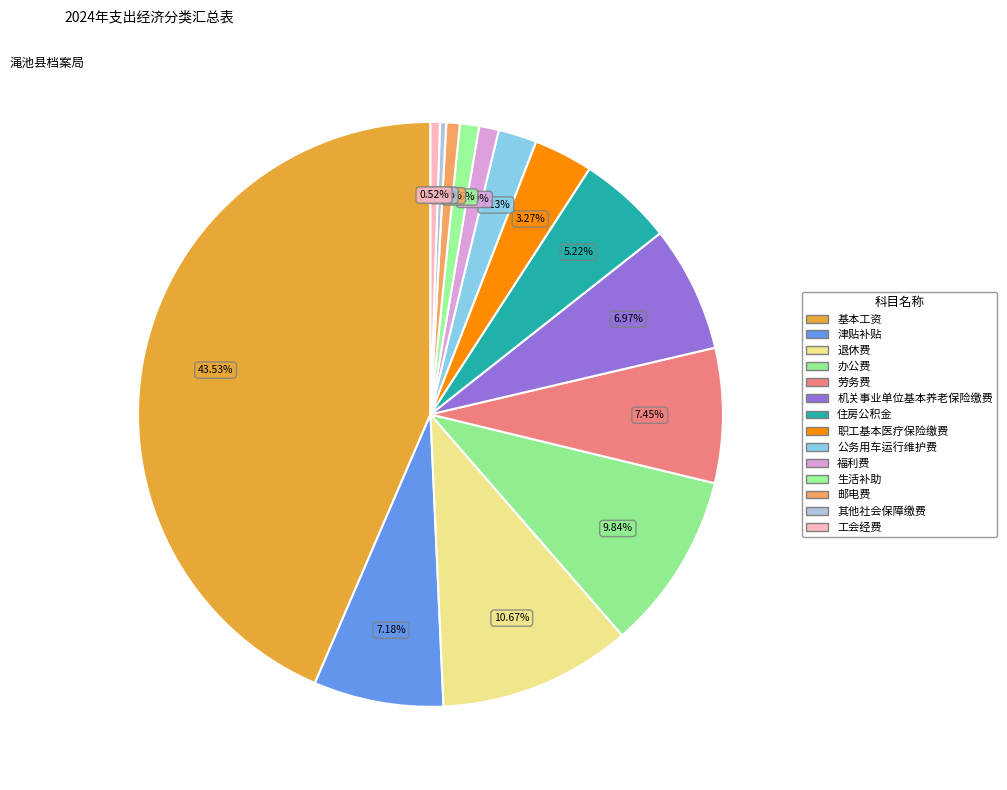

To the nearest percent, what is the difference between the 生活补助 and 职工基本医疗保险缴费 slice percentages?

2%